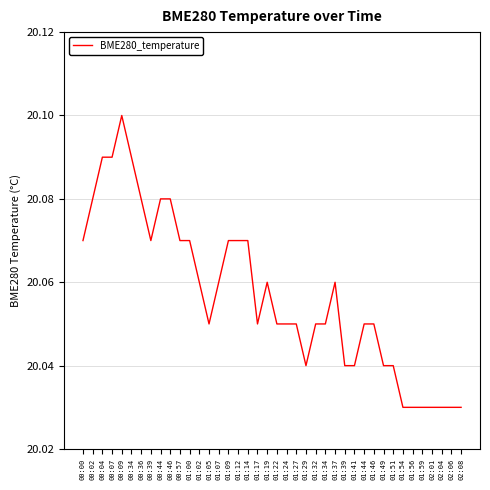

What is the difference between the maximum and second lowest values?

0.1